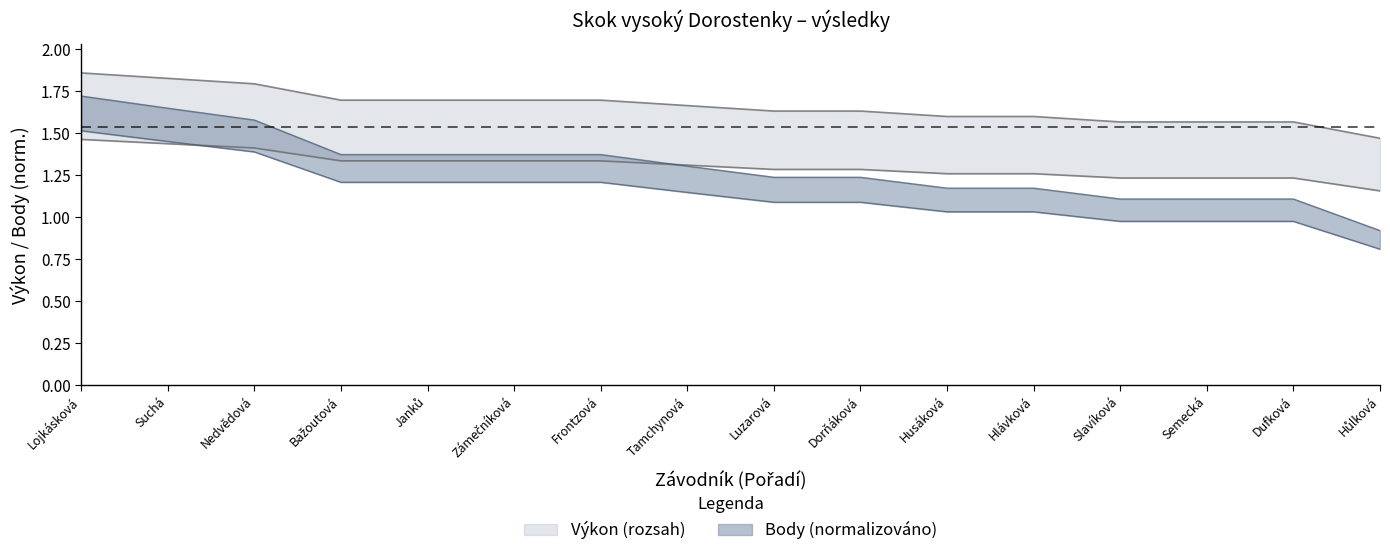

Is the value of Body at Semecká greater than the value of Výkon at Tamchynová?

No